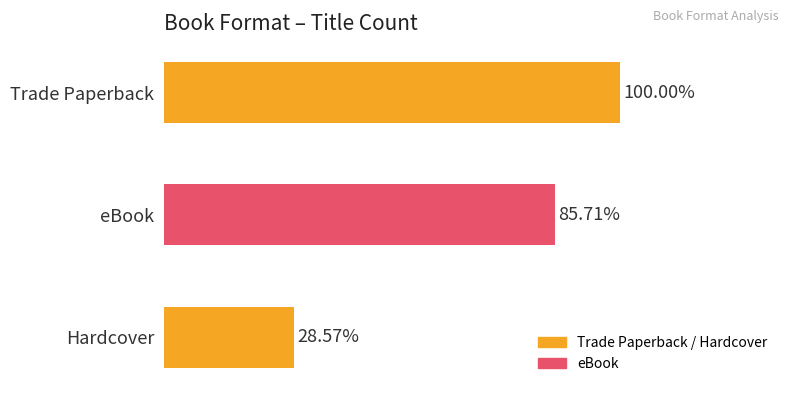

Are the bars horizontal?

Yes